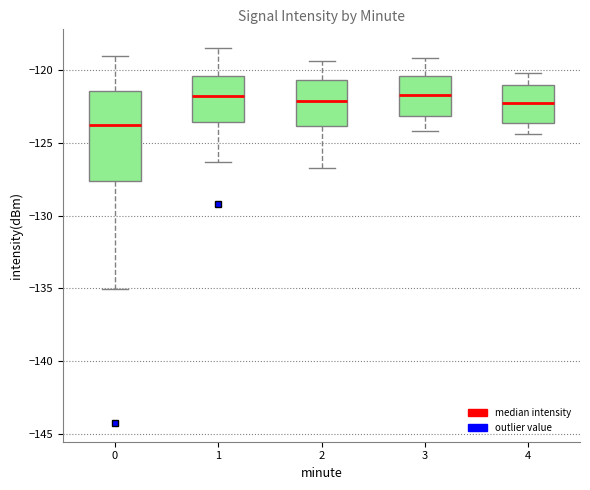

Which box is the tallest, from its lower edge to its upper edge?

0